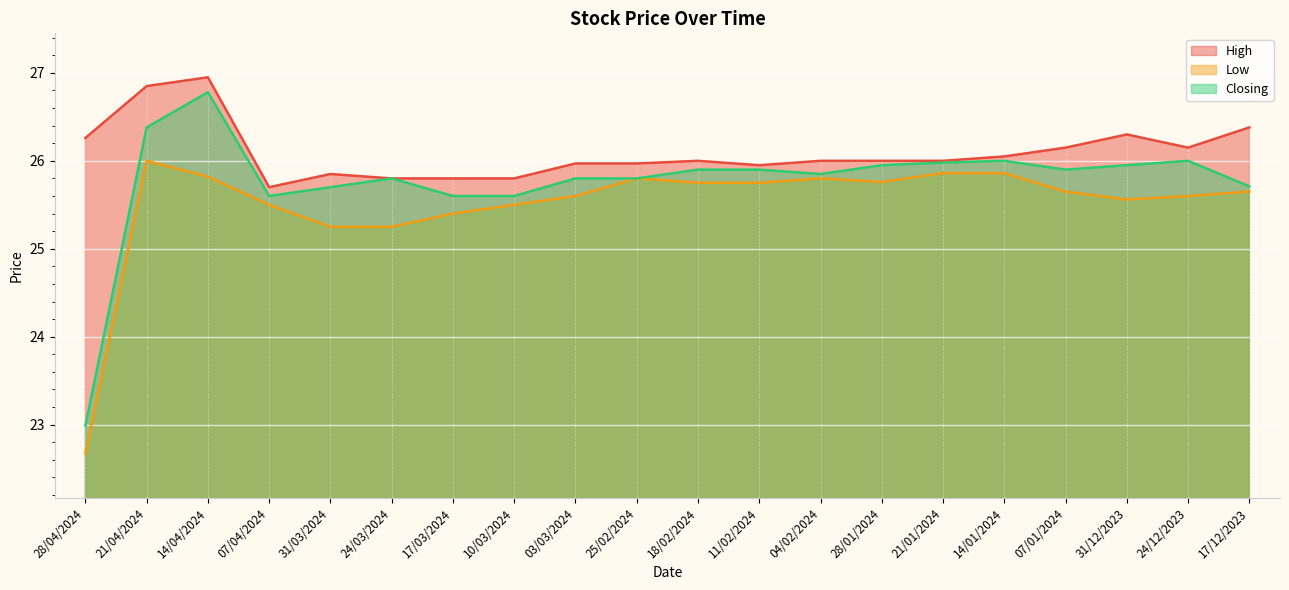

Where is the first local maximum for High?

14/04/2024